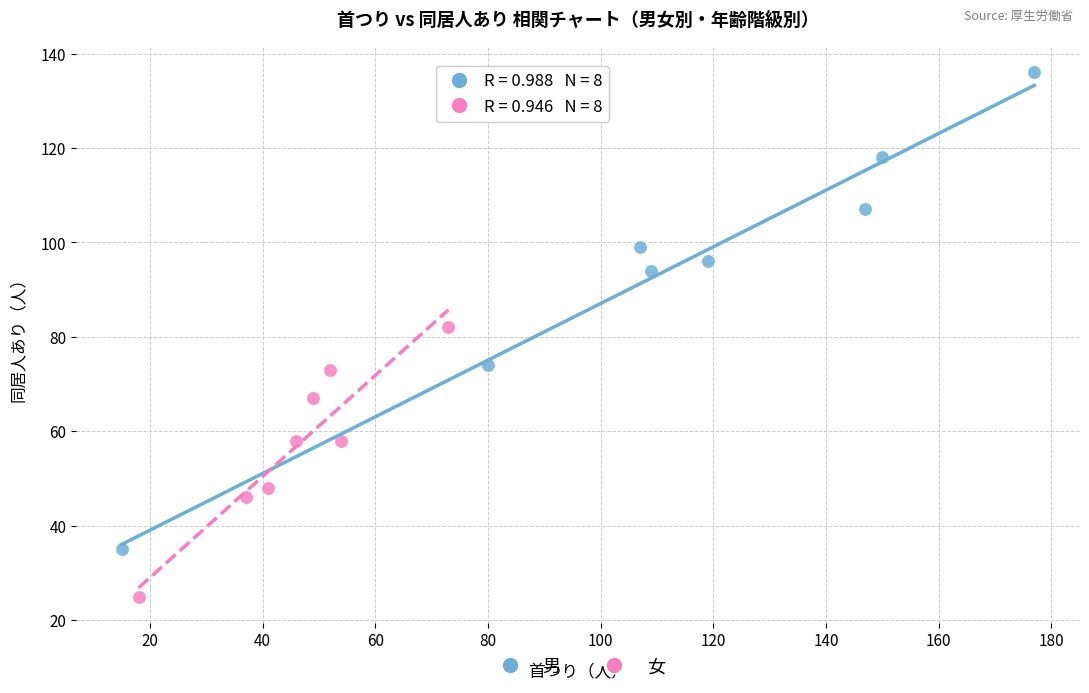

Which series reaches the minimum Y coordinate?

女